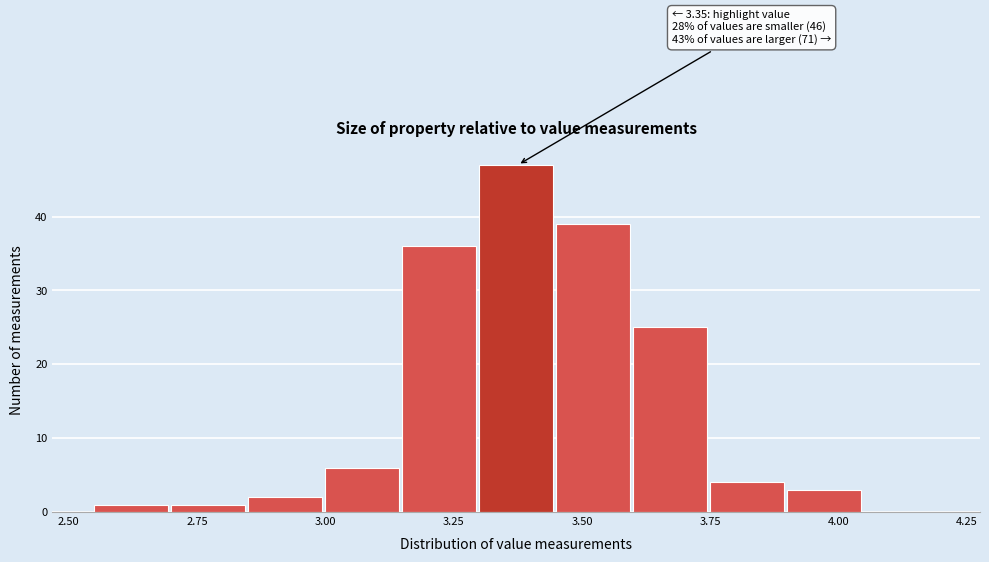

Around what value on the x-axis is the tallest bar? Give the approximate position of its centre, as read against the axis.

3.35